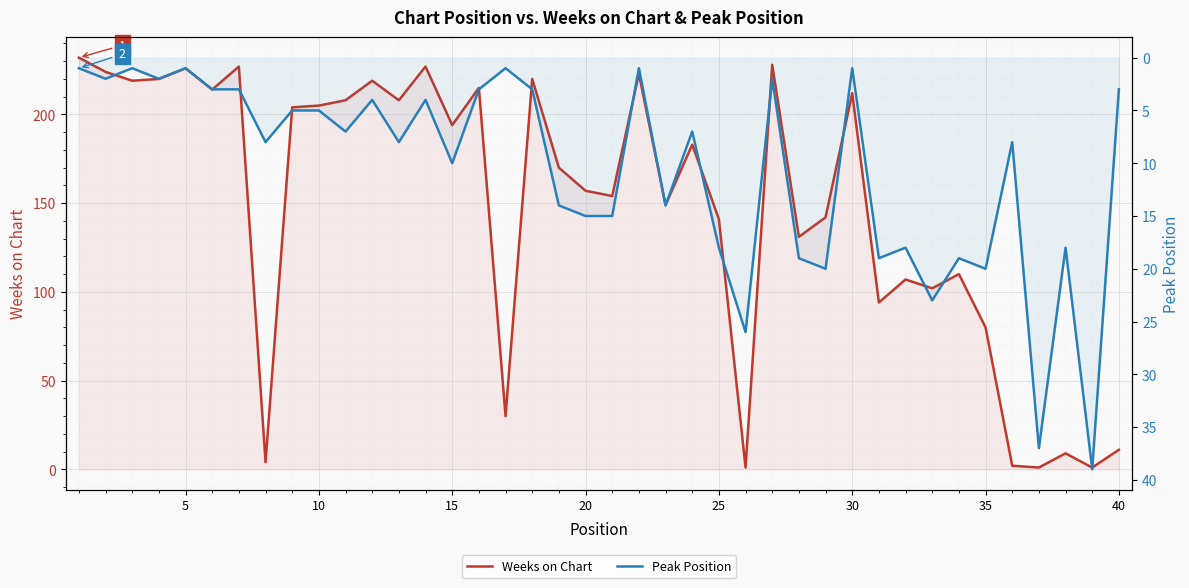

True or false: Peak Position has more than 2 interior local peaks.

True